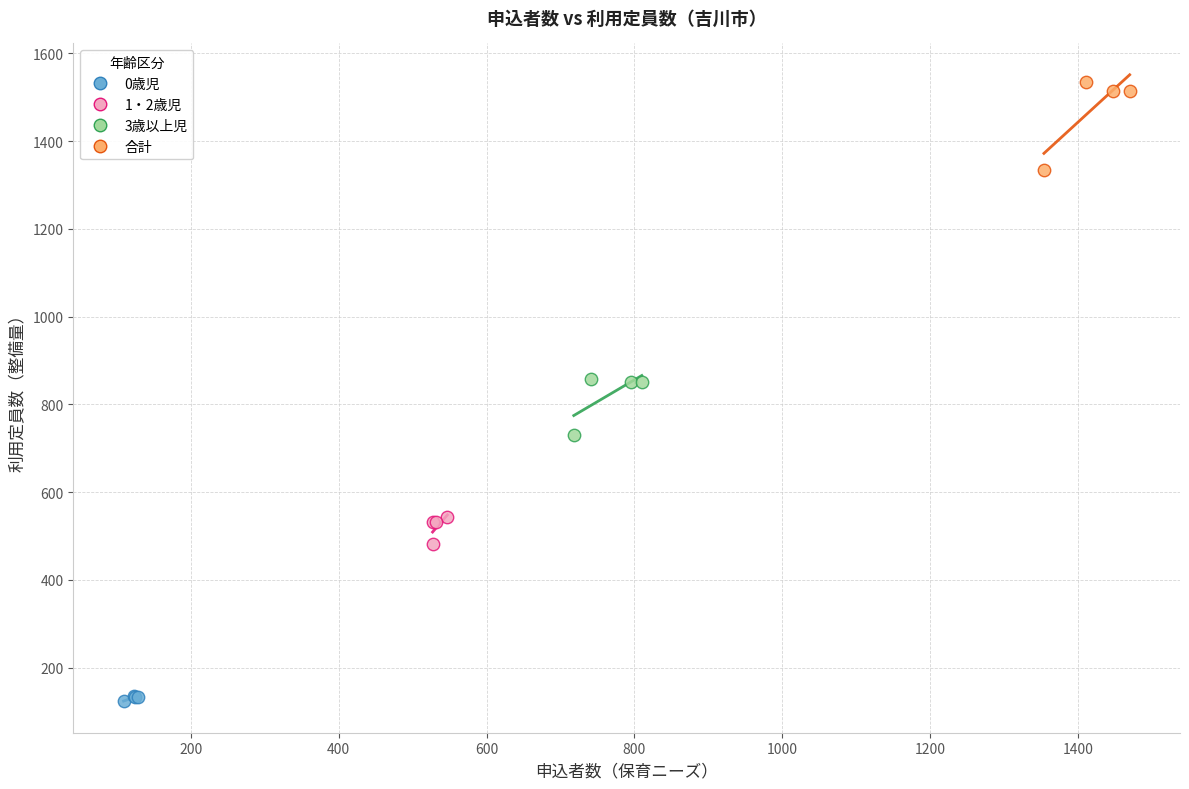

Which series has the largest Y range (max minus min)?

合計